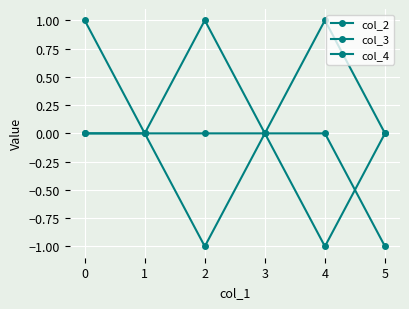

How many series are shown in this chart?

3